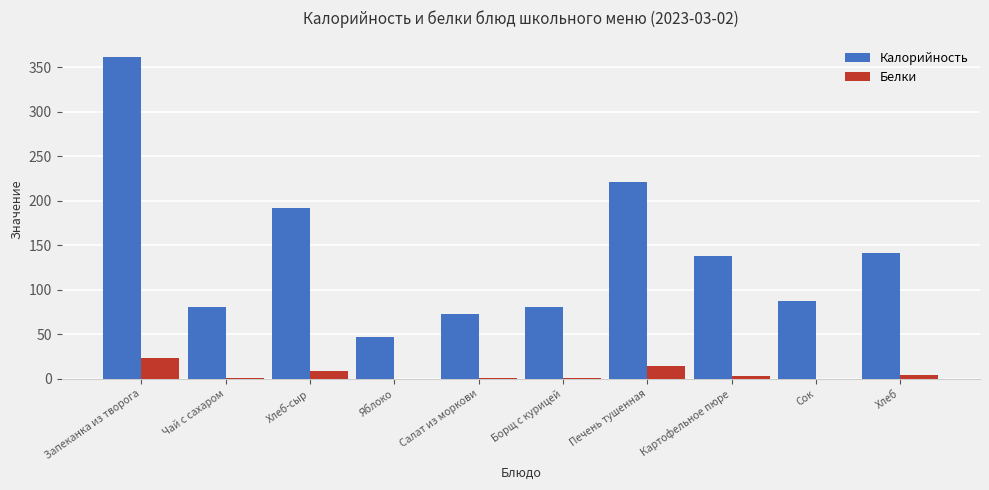

The value of Калорийность at Сок is 46.2. True or false?

False